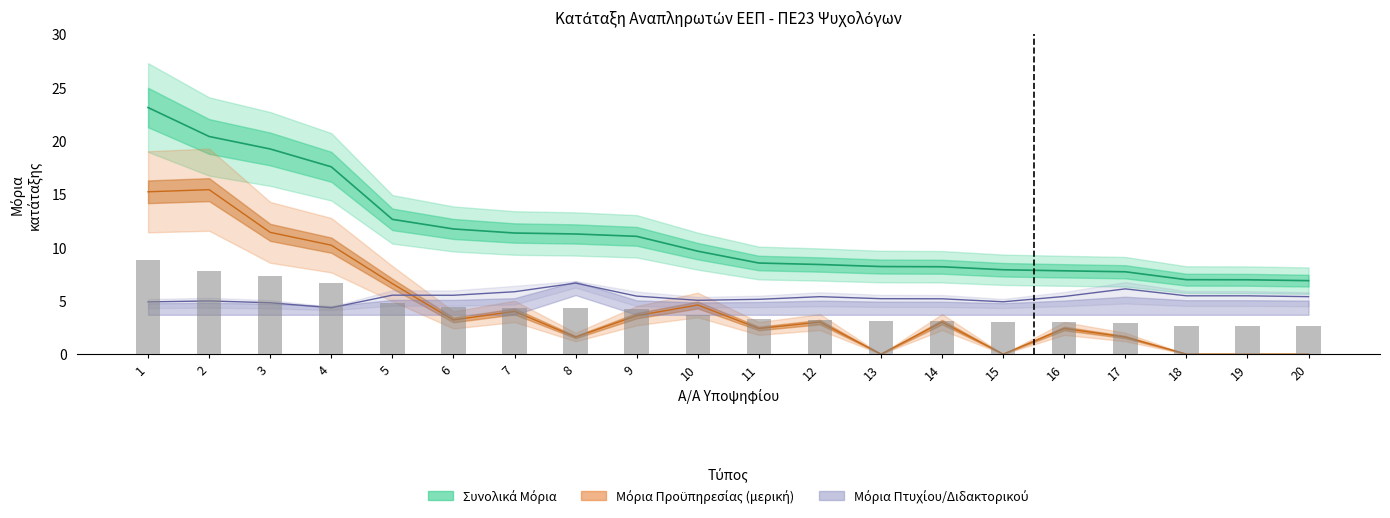

Between 2 and 12, which is larger?

2